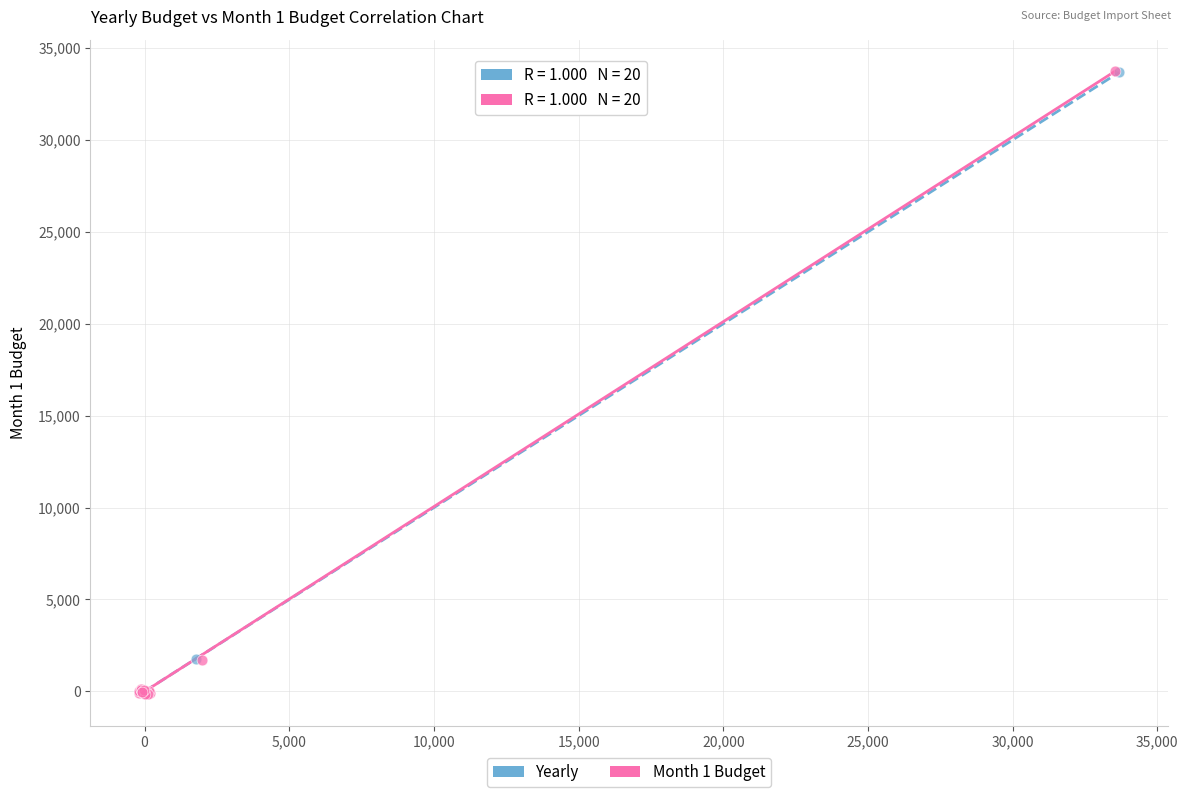

Which series has the largest Y range (max minus min)?

Month 1 Budget